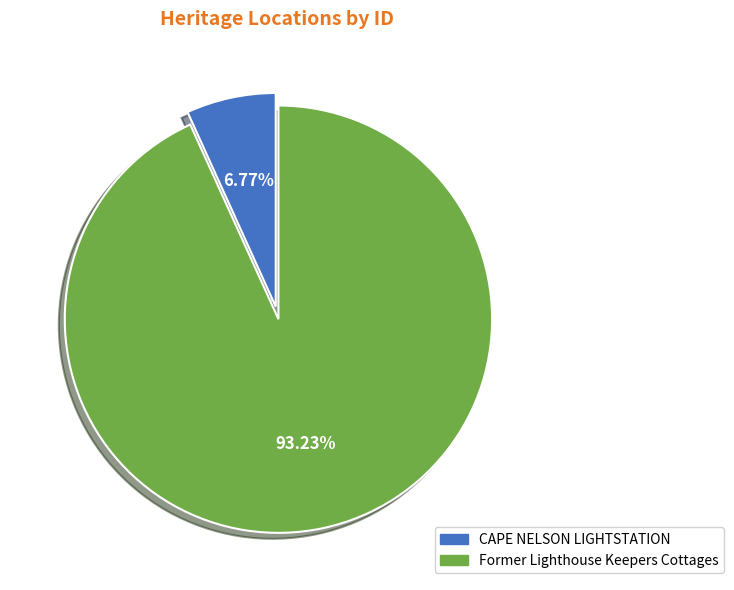

Count the number of slices in the pie.

2